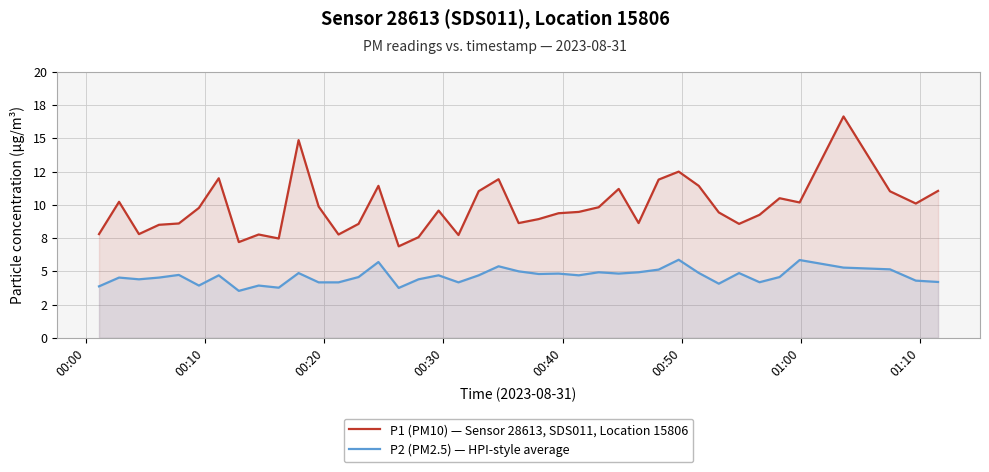

Does the chart display data point markers on the line(s)?

No